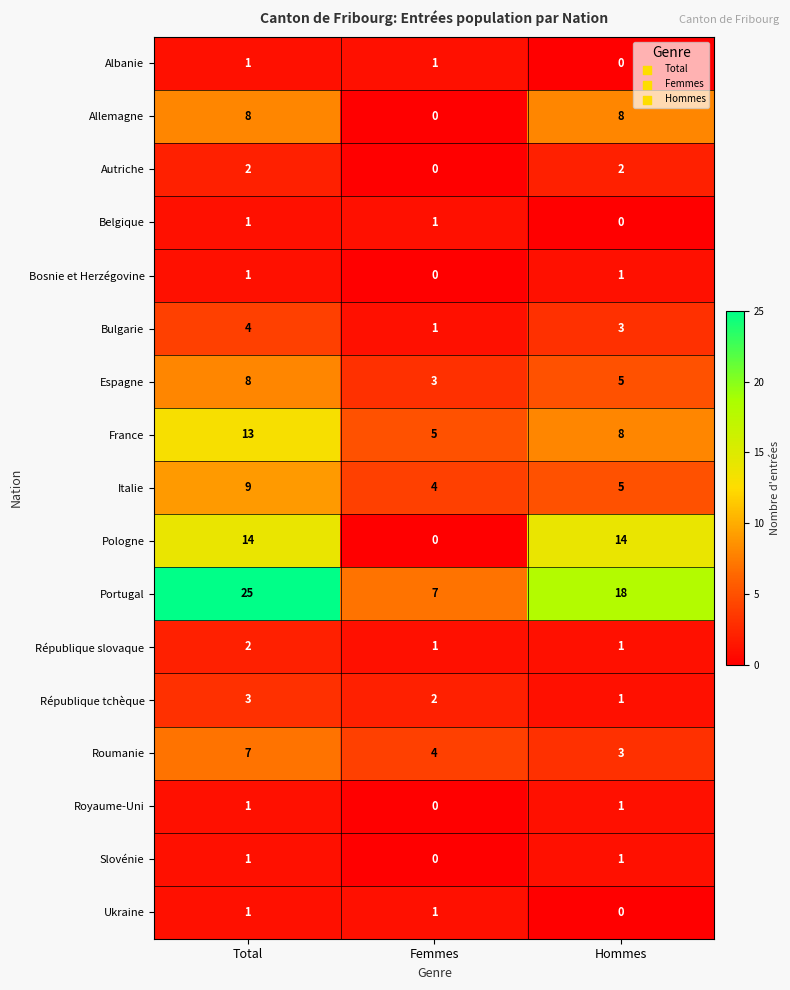

At which label does Portugal reach its minimum?

Femmes